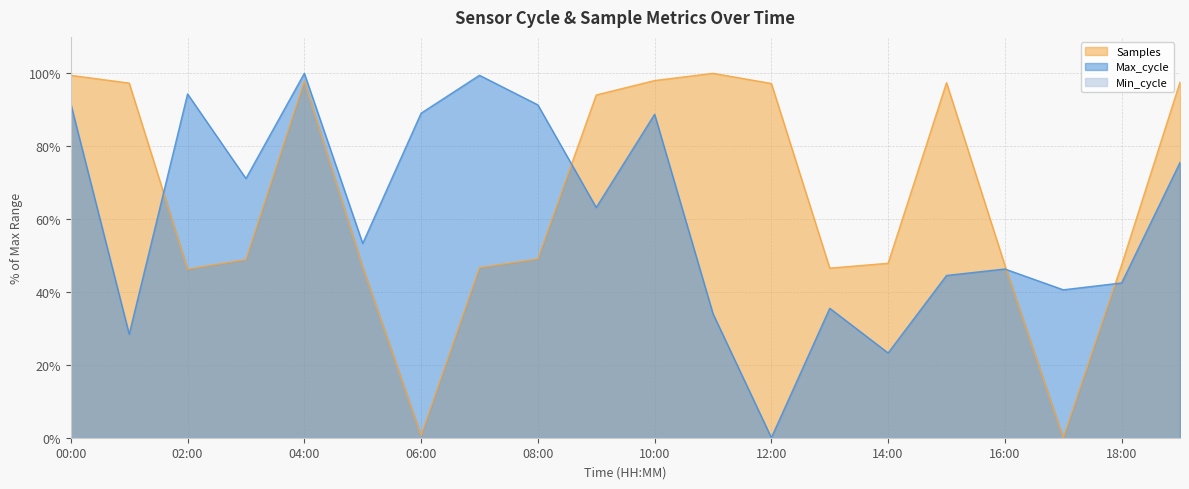

At which category does Max_cycle reach its first local valley?

01:00